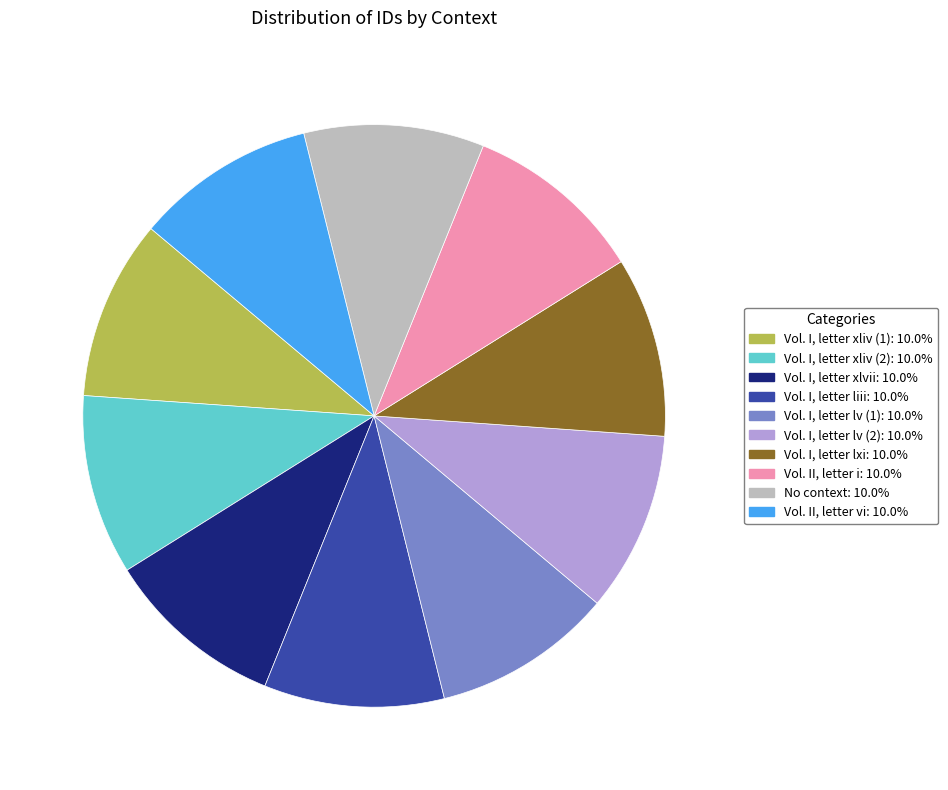

Approximately how many times larger is the value at Vol. I, letter liii compared to Vol. I, letter lxi?

1.0